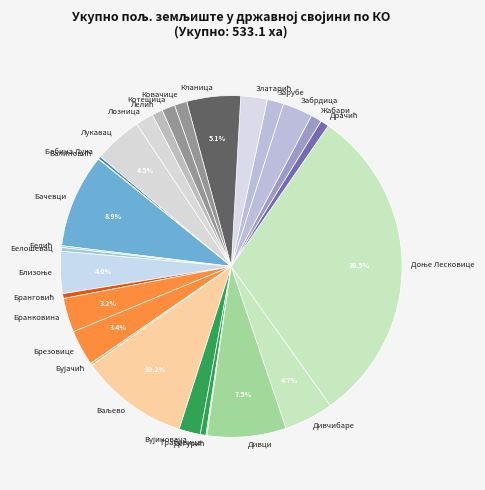

The Зарубе slice represents 2% of the pie. True or false?

True